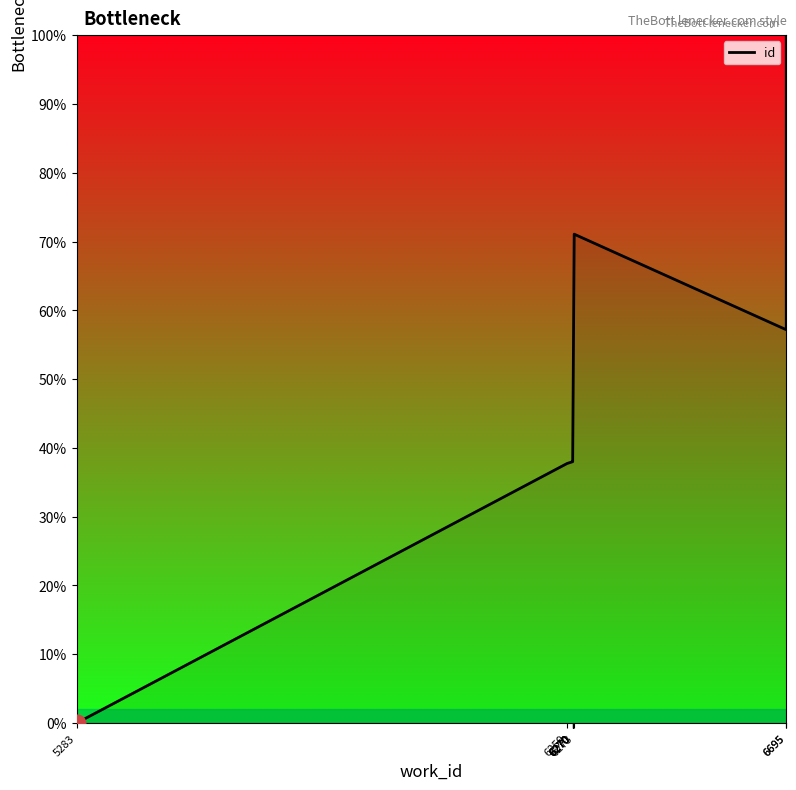

How many lines are shown in the chart?

1